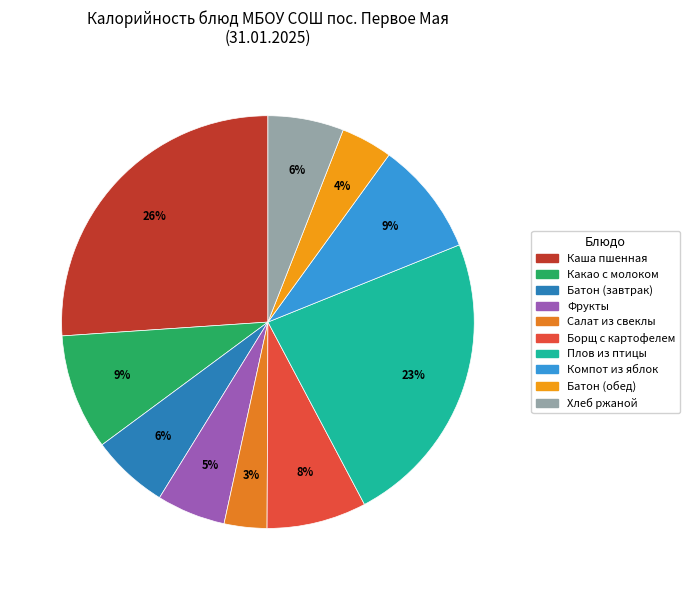

Rank the categories by value from highest to lowest.

Каша пшенная, Плов из птицы, Какао с молоком, Компот из яблок, Борщ с картофелем, Батон (завтрак), Хлеб ржаной, Фрукты, Батон (обед), Салат из свеклы